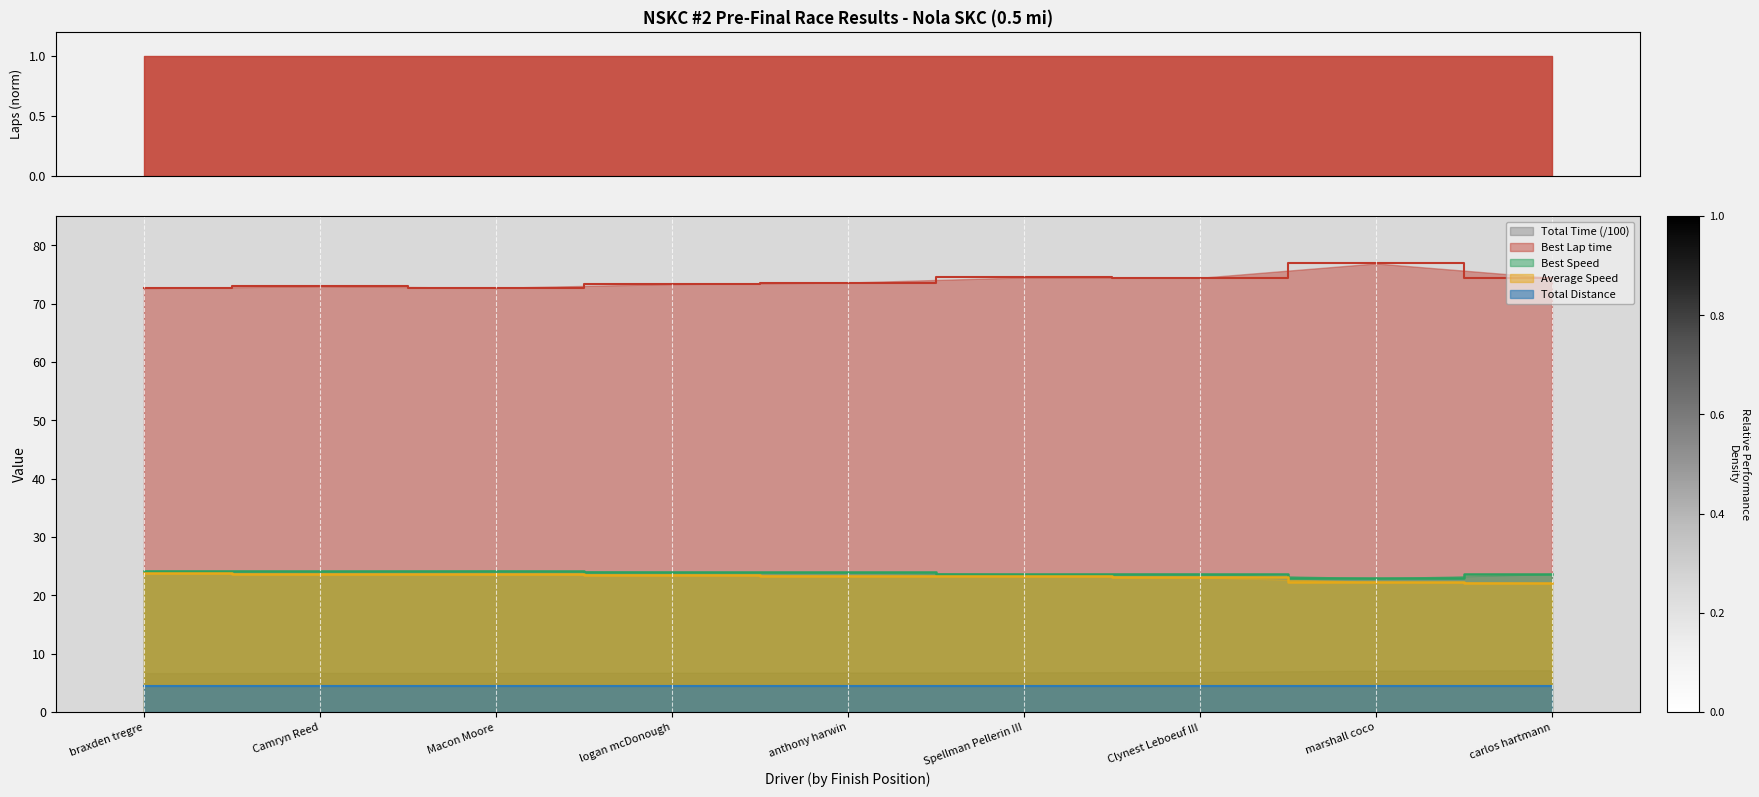

What is the difference between the second highest and minimum values in the Best Speed series?

1.3